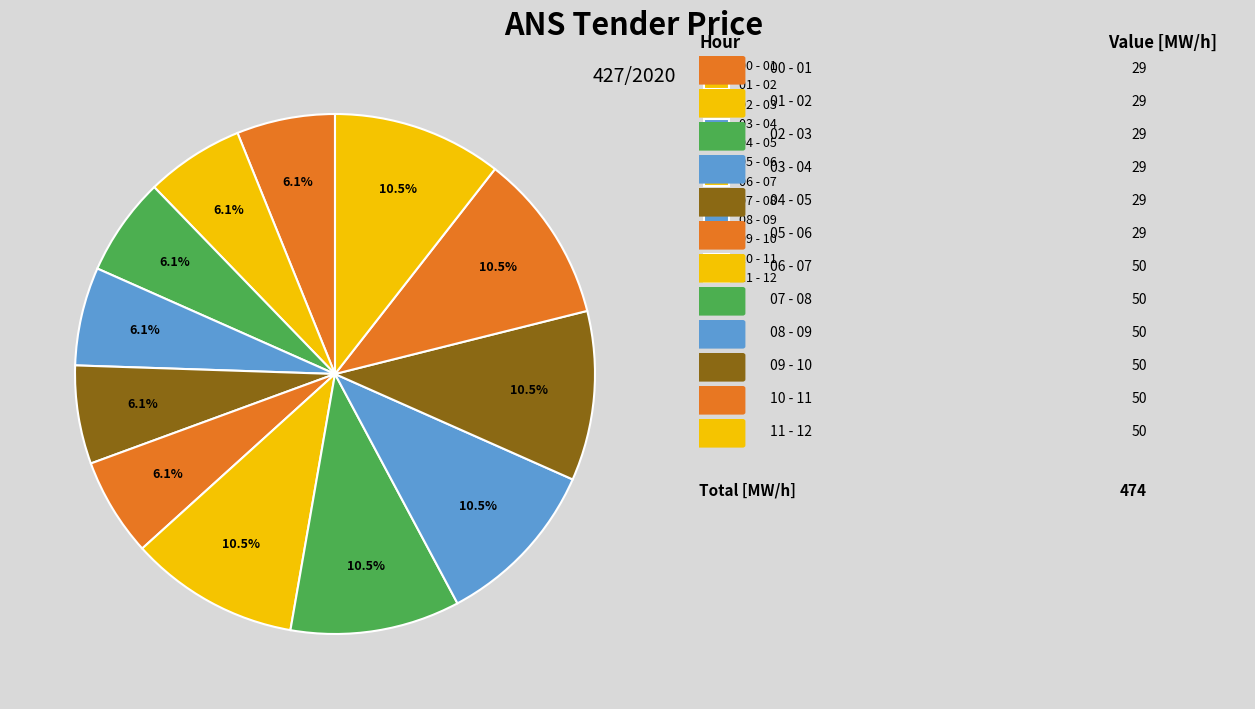

To the nearest percent, what portion does 11 - 12 represent?

11%